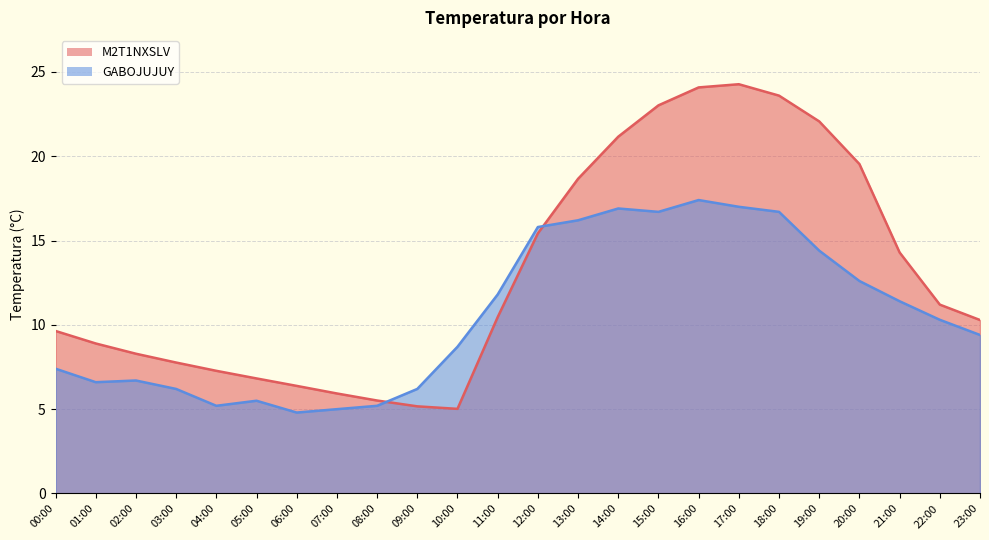

True or false: GABOJUJUY has a value of 7.8 at 04:00.

False